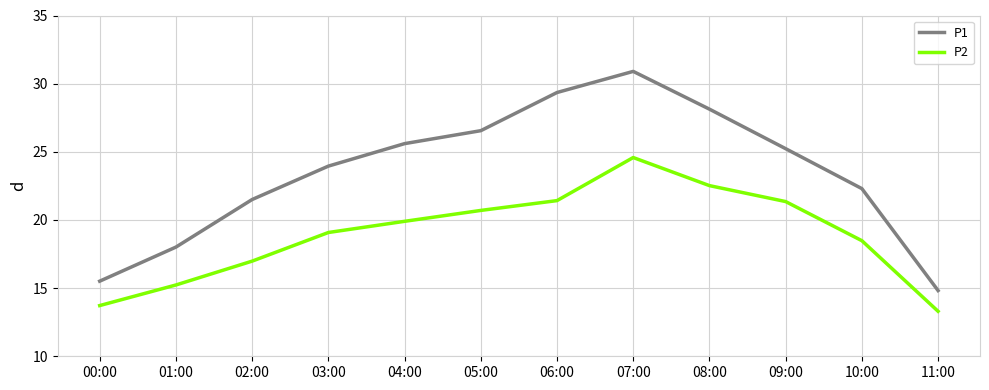

What is the sum of all P1 values?

281.9